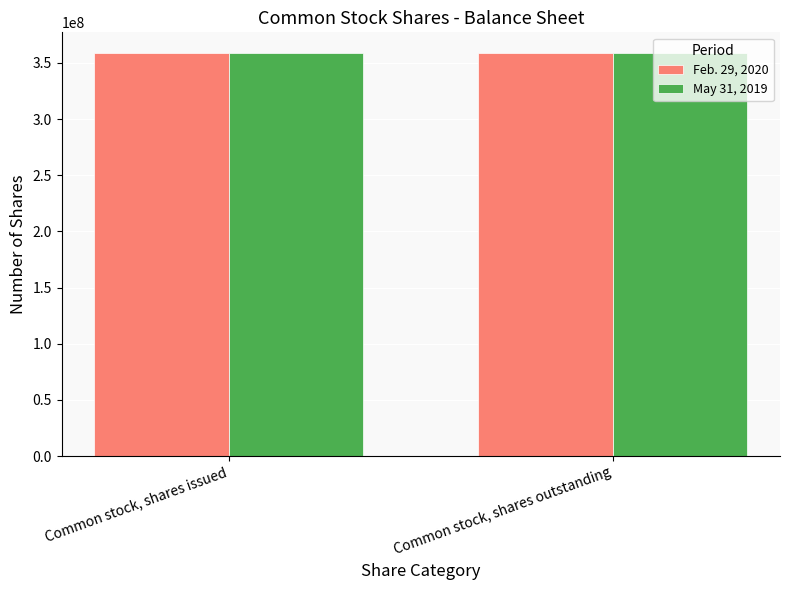

What is the average value of the Feb. 29, 2020 series?

358700000